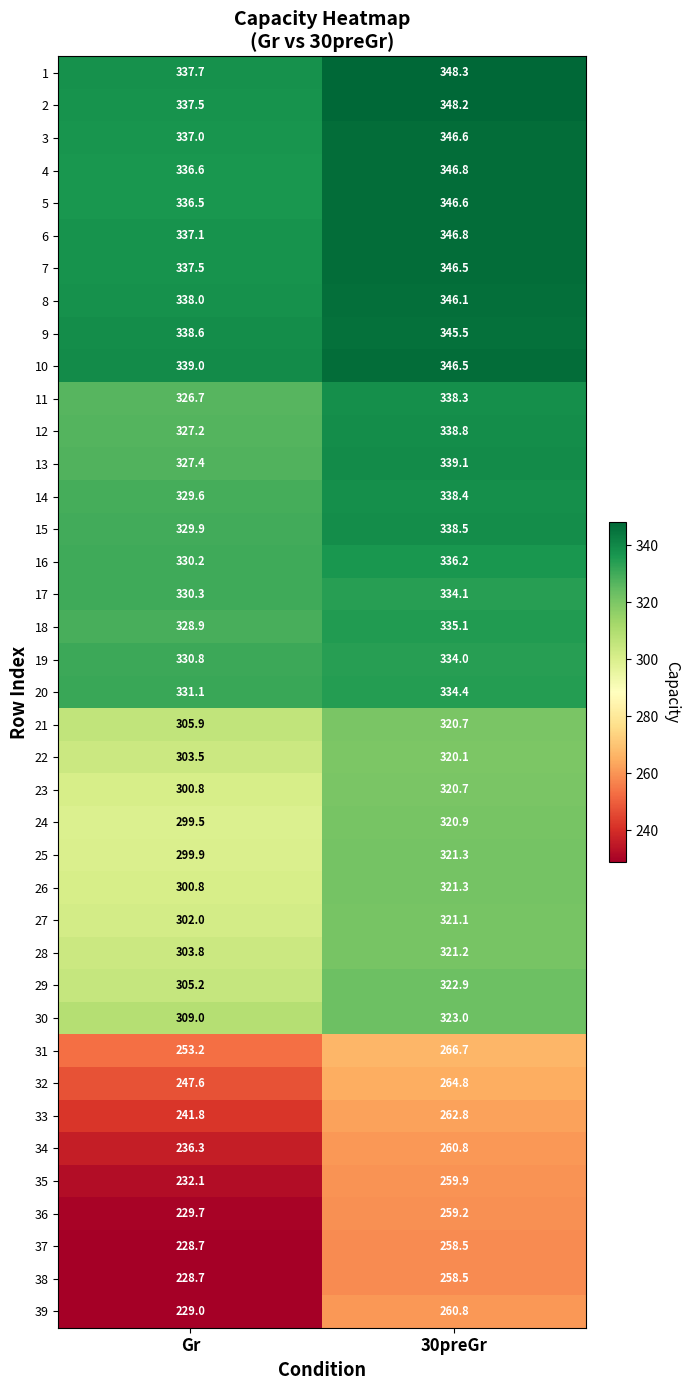

What is the total value across all series at Gr?

11825.1